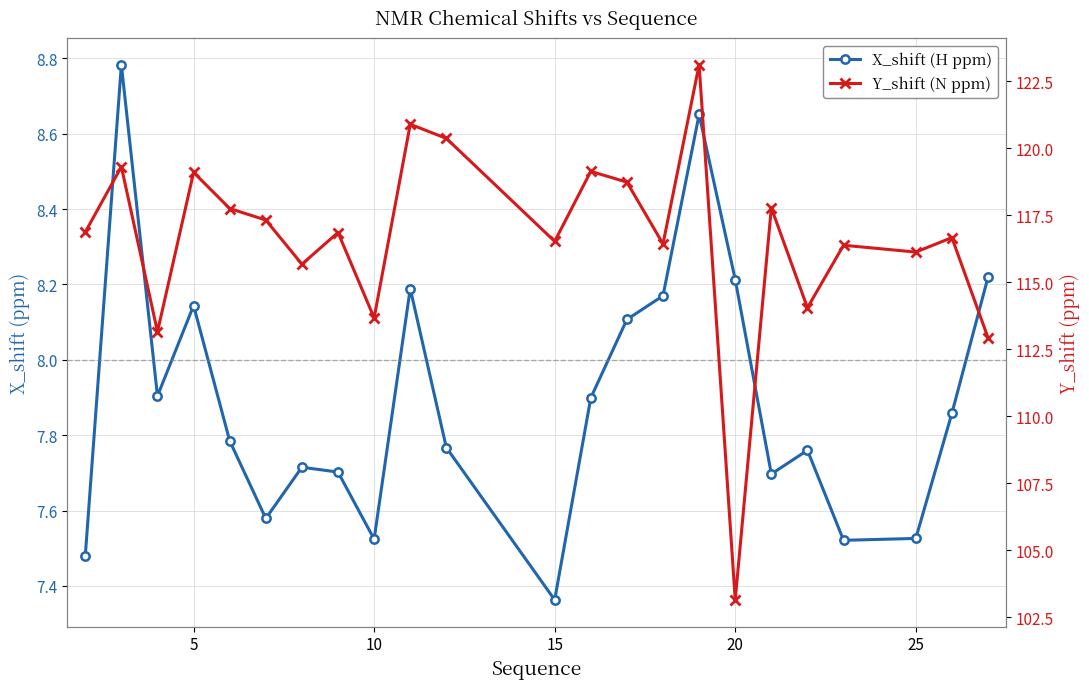

How many values in the Y_shift (N ppm) series exceed 116?

17